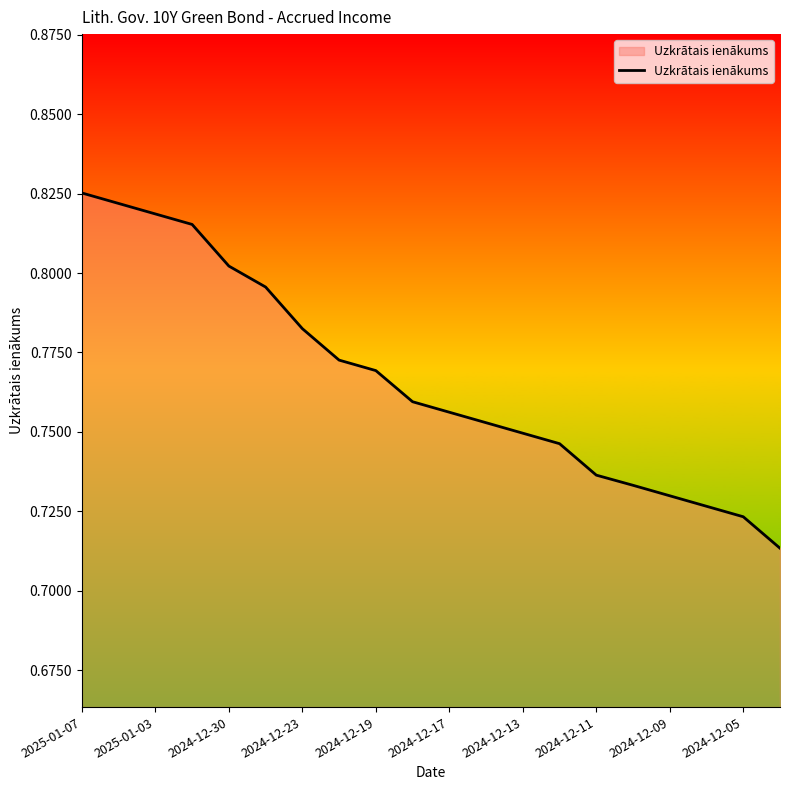

Is this an area chart (filled region under the line)?

Yes